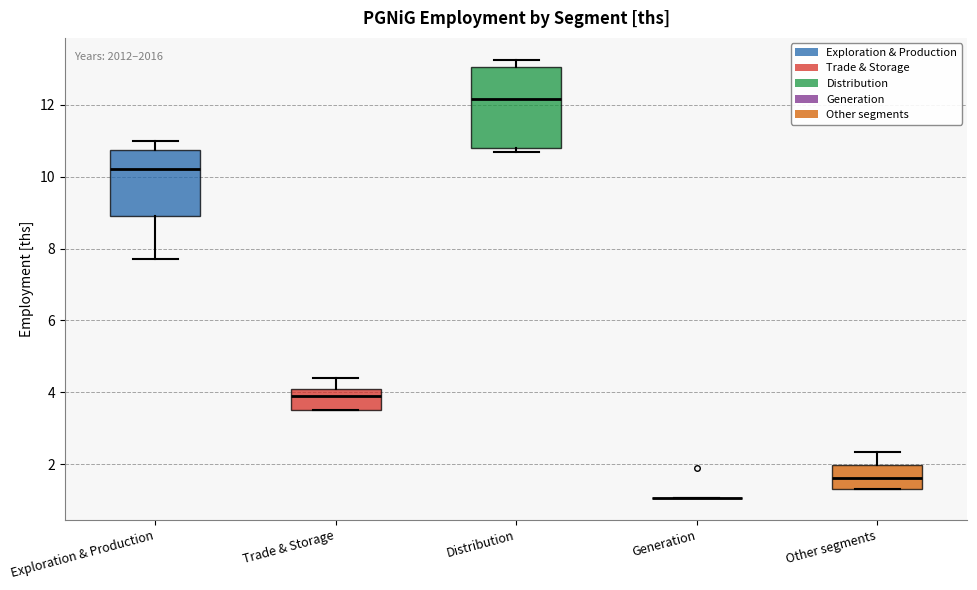

Reading left to right, transcribe this box plot: for each box, give where its median line is, the range the box spans, and where its two whiskers end, as read against the y-axis. The values are not printed on the chart, so give them approximately, as read against the axis.

Exploration & Production: median 10.2, box 9.0 to 10.8, whiskers 7.8 to 11.0
Trade & Storage: median 4.0, box 3.6 to 4.2, whiskers 3.6 to 4.4
Distribution: median 12.2, box 10.8 to 13.0, whiskers 10.6 to 13.2
Generation: box collapsed to a line at 1.0, whiskers 1.0 to 1.0
Other segments: median 1.6, box 1.4 to 2.0, whiskers 1.4 to 2.4